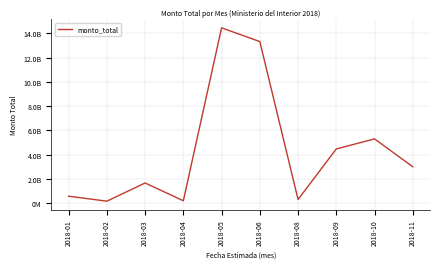

What is the change in value from 2018-04 to 2018-05?

+14280495360